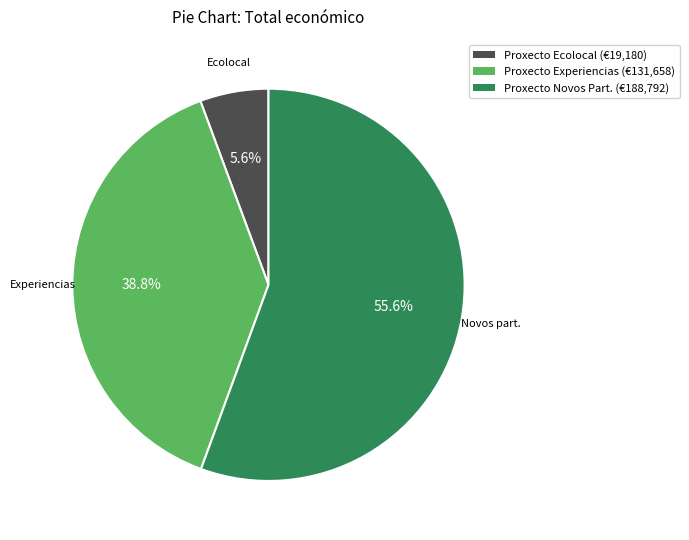

What is the smallest slice in the pie chart?

Proxecto Ecolocal (€19,180)